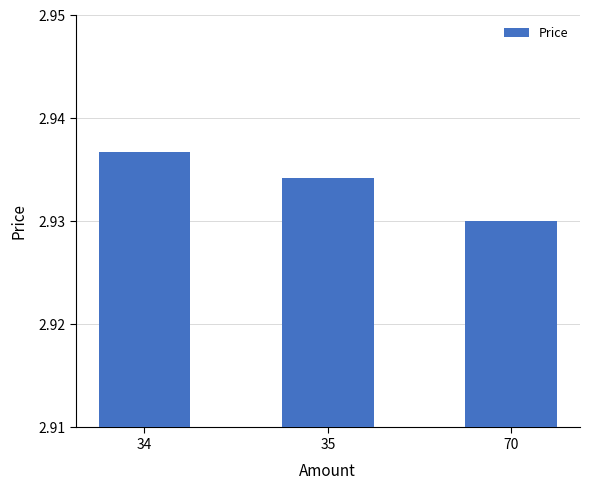

How many data points does each series have?

3